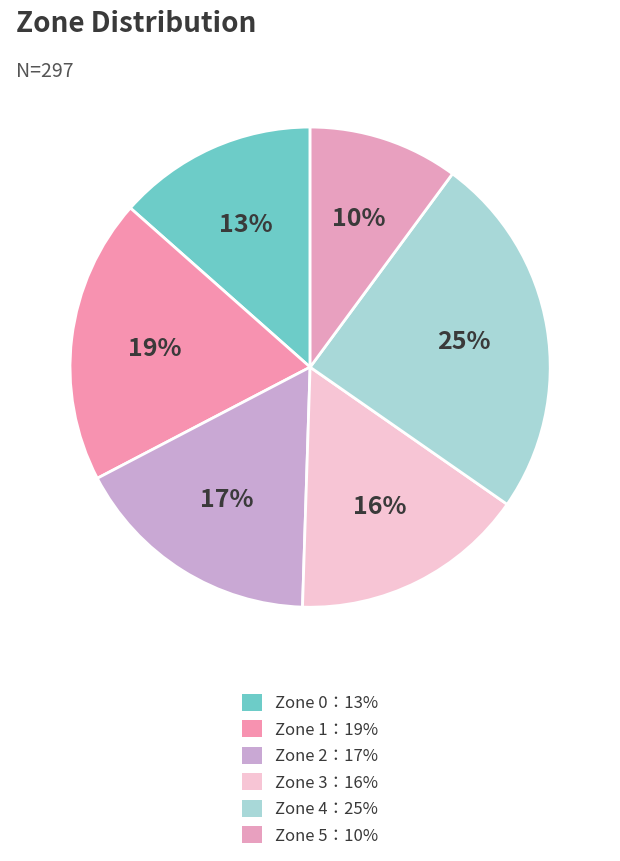

Which category has the biggest portion of the pie?

Zone 4：25%